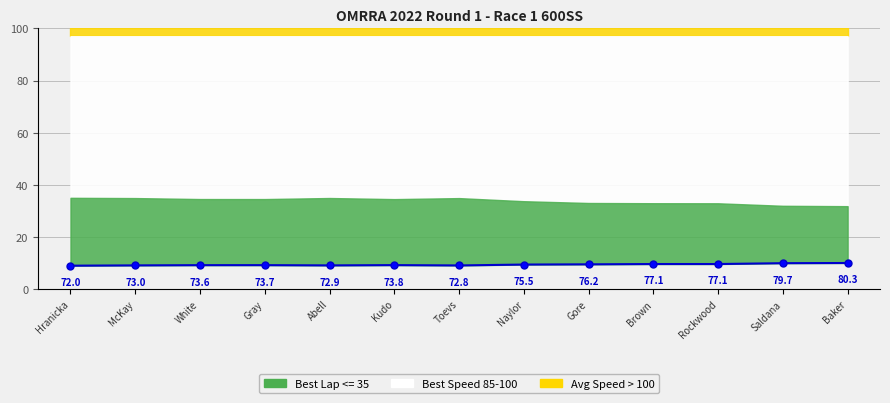

Rank the categories by value from lowest to highest.

Hranicka, Toevs, Abell, McKay, White, Gray, Kudo, Naylor, Gore, Brown, Rockwood, Saldana, Baker